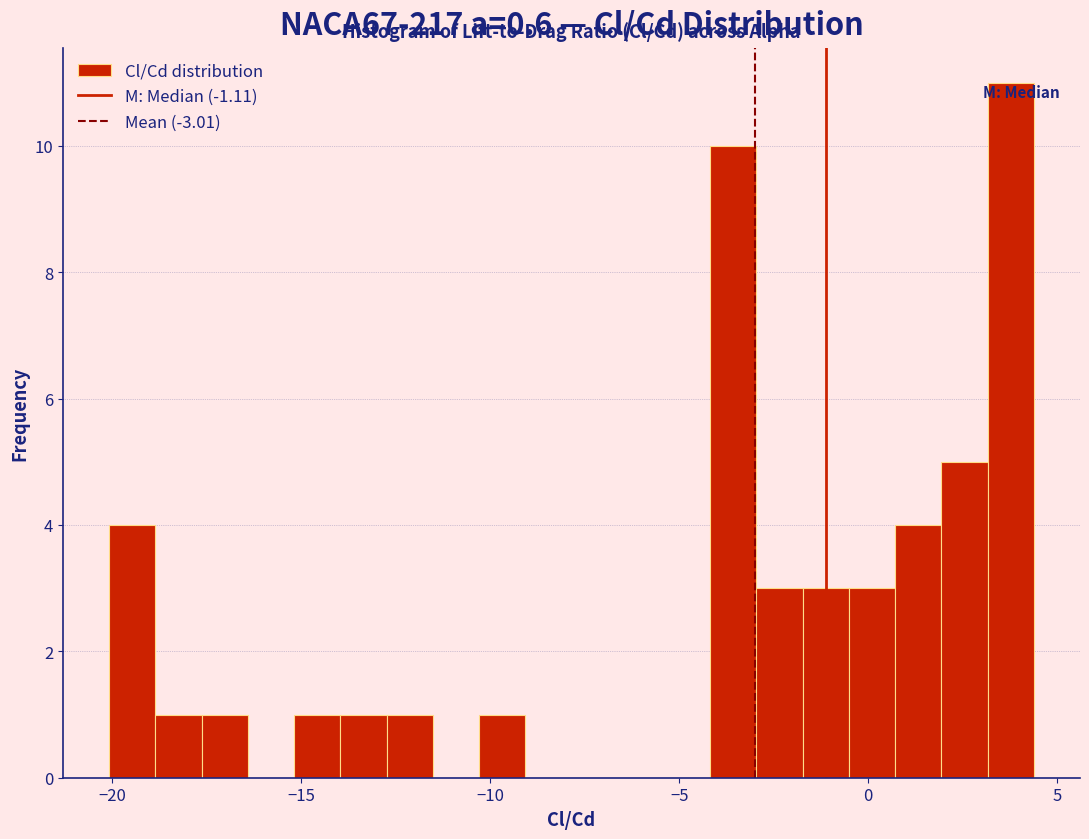

Around what value on the x-axis is the tallest bar? Give the approximate position of its centre, as read against the axis.

4.0